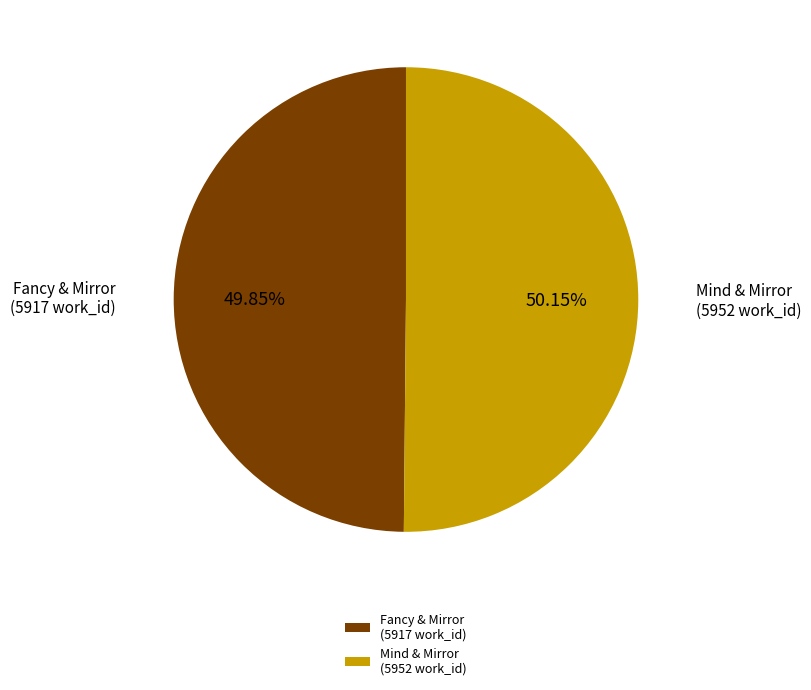

Is the sum of Fancy & Mirror (5917 work_id) and Mind & Mirror (5952 work_id) greater than half?

Yes